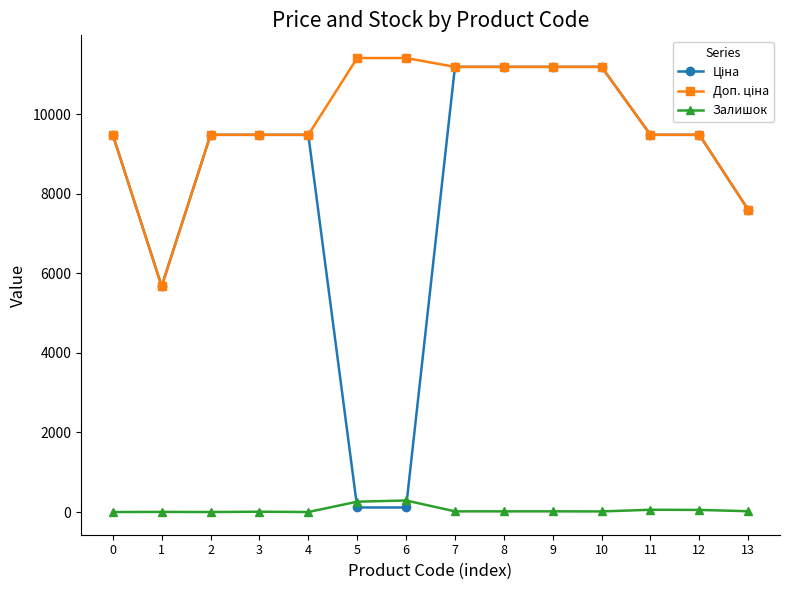

At how many categories does at least one series exceed 2807?

14